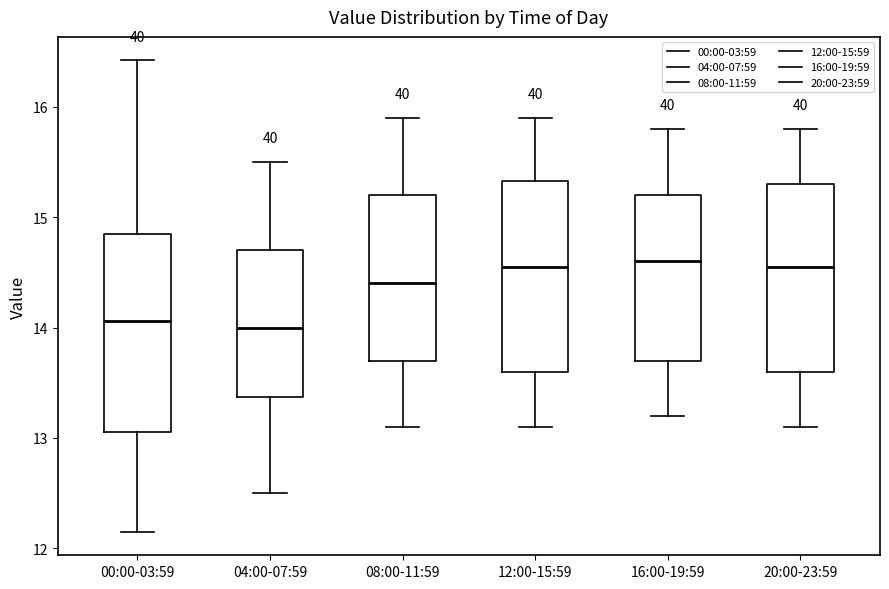

Where is the upper edge of the box for 00:00-03:59 on the y-axis? The values are not printed on the chart, so give them approximately, as read against the axis.

14.9